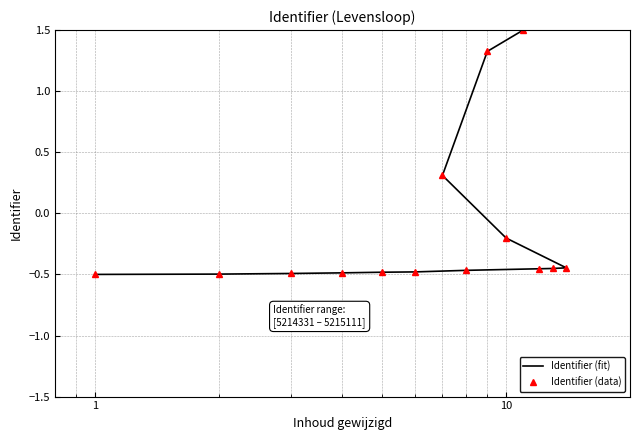

What is the difference between the maximum and minimum values in the Identifier (fit) series?

2.0